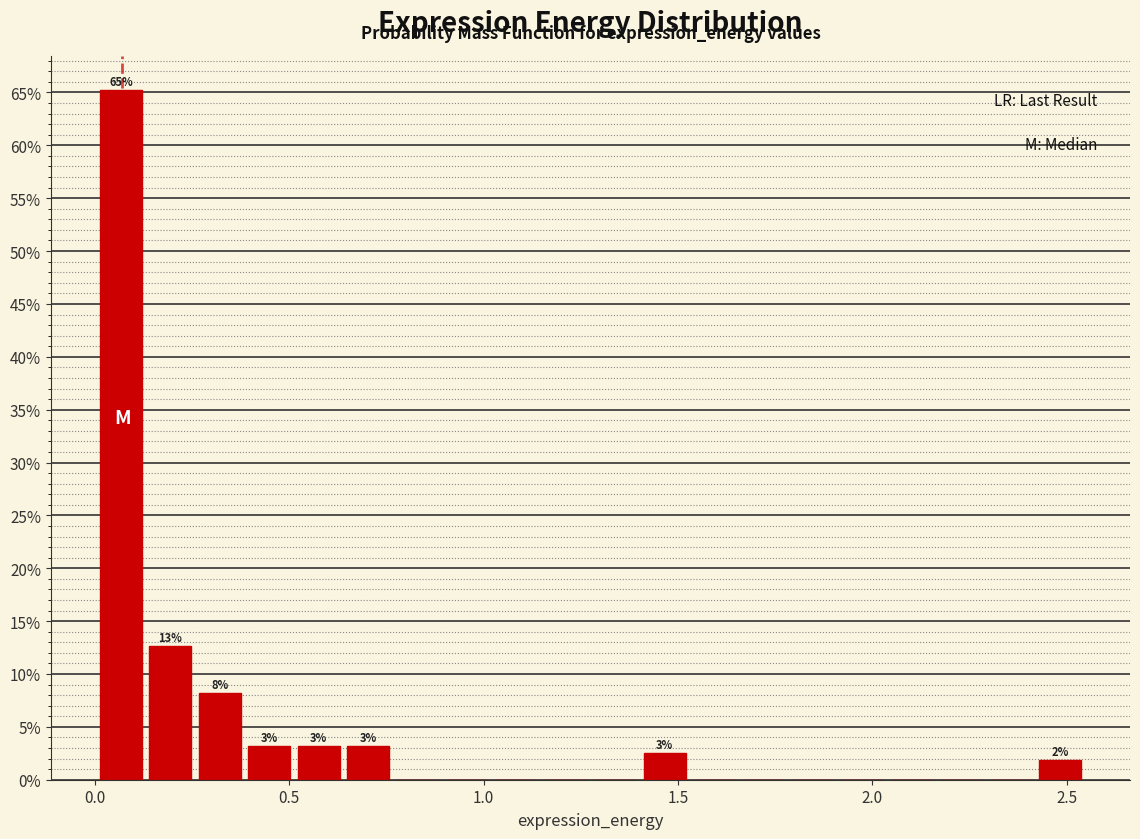

Around what value on the x-axis is the tallest bar? Give the approximate position of its centre, as read against the axis.

0.05